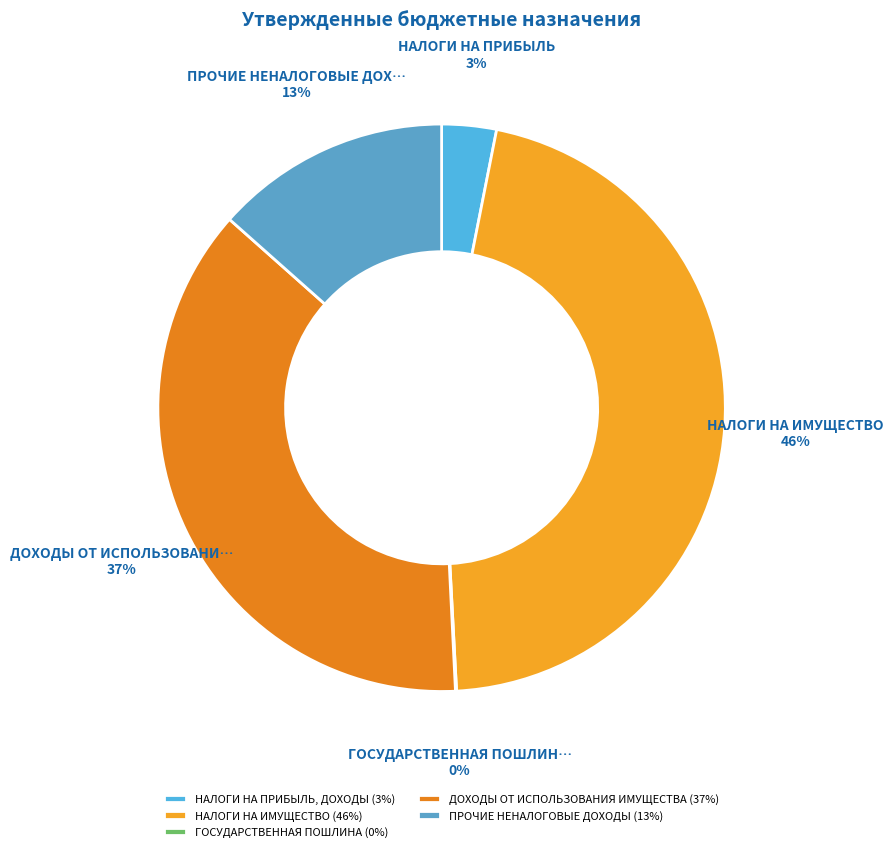

Between ДОХОДЫ ОТ ИСПОЛЬЗОВАНИЯ ИМУЩЕСТВА and НАЛОГИ НА ПРИБЫЛЬ, ДОХОДЫ, which is larger?

ДОХОДЫ ОТ ИСПОЛЬЗОВАНИЯ ИМУЩЕСТВА